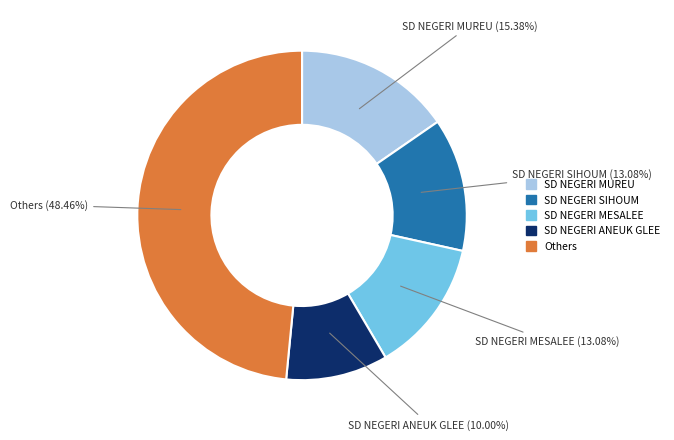

Is there a majority slice in this chart?

No